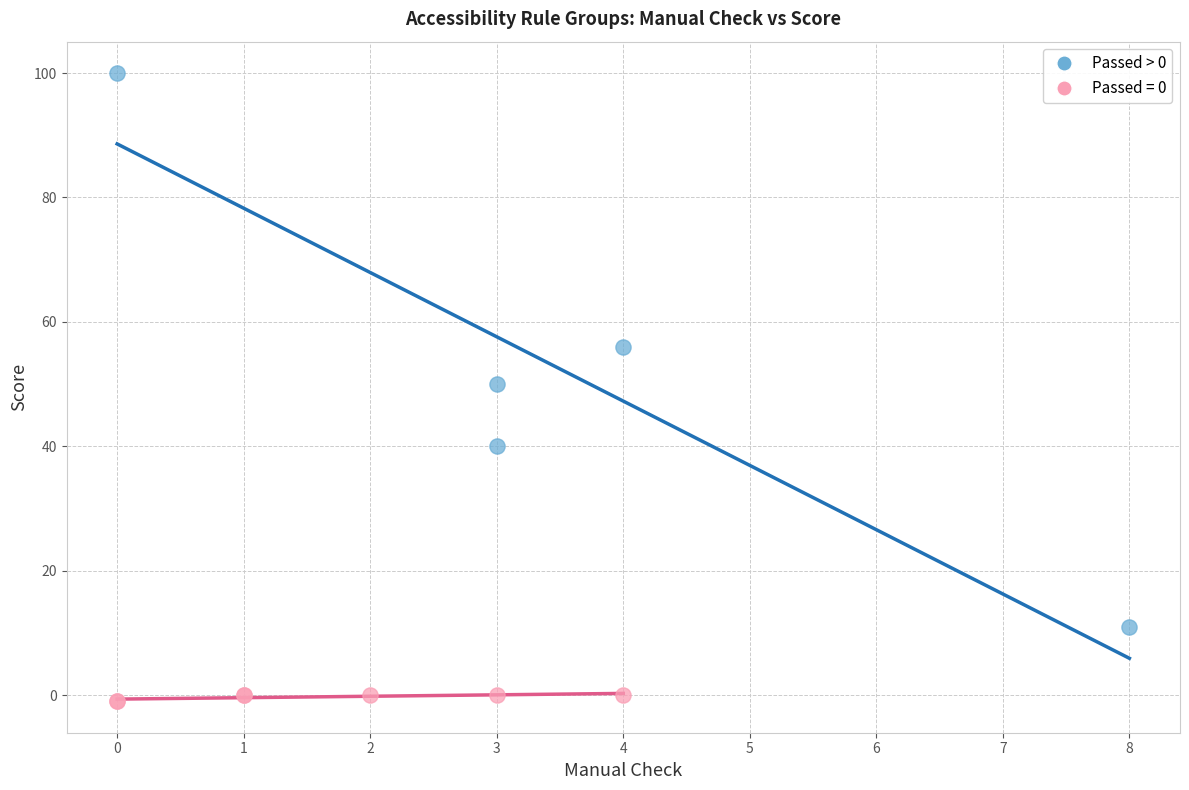

Which series reaches the maximum Y coordinate?

Passed > 0